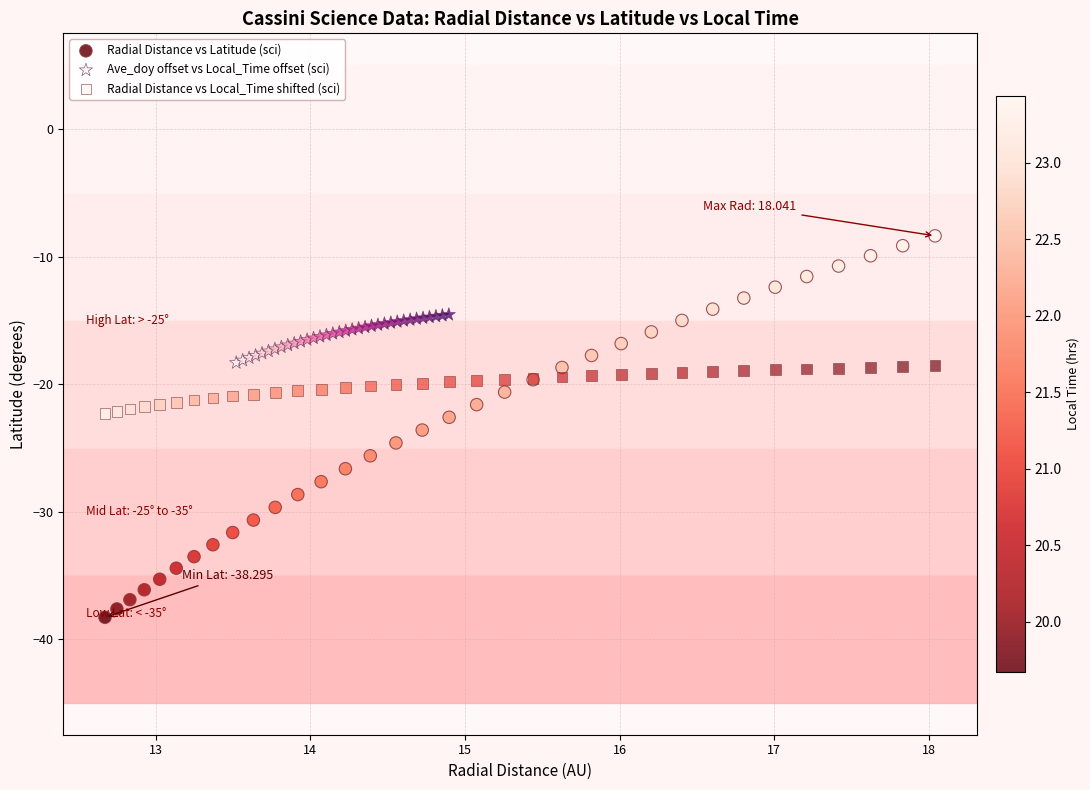

Which series contains the highest Y value?

Radial Distance vs Latitude (sci)